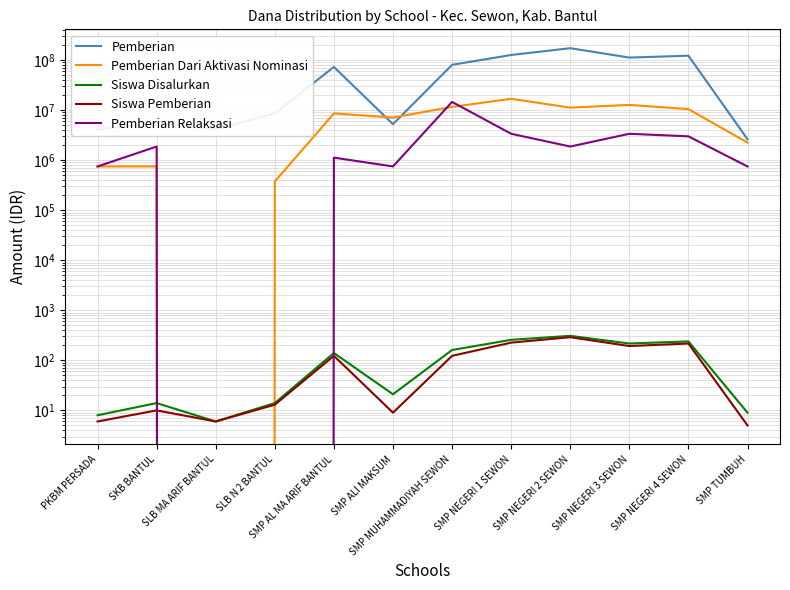

At which category is the sum across all series the highest?

SMP NEGERI 2 SEWON